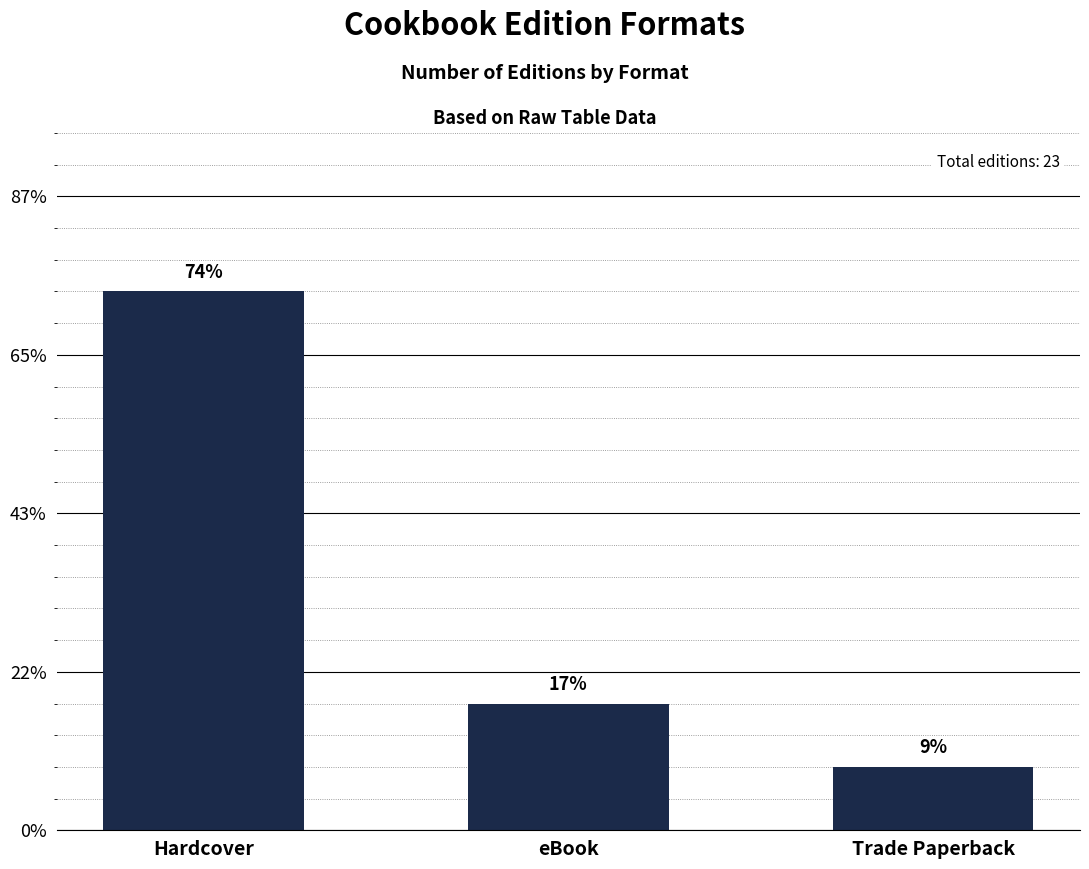

Approximately how many times larger is the value at Trade Paperback compared to eBook?

0.5